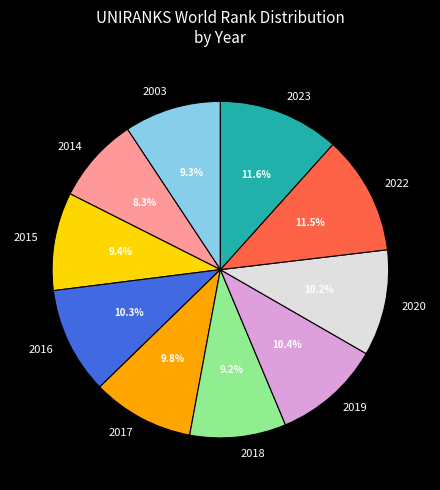

How much of the chart is everything except 2016?

89.7%